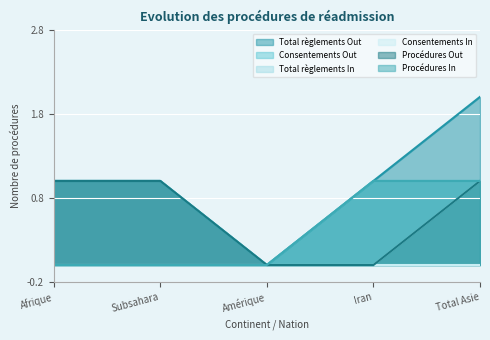

True or false: Consentements Out has more than 1 interior local peaks.

False